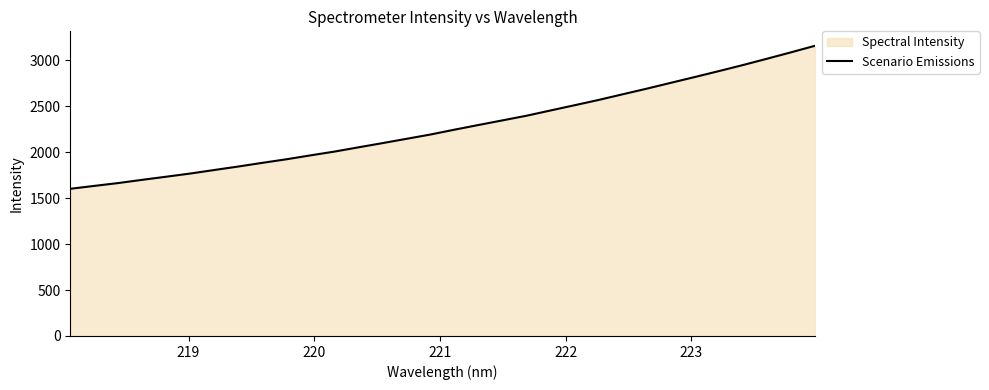

What is the smallest value displayed?

1600.9